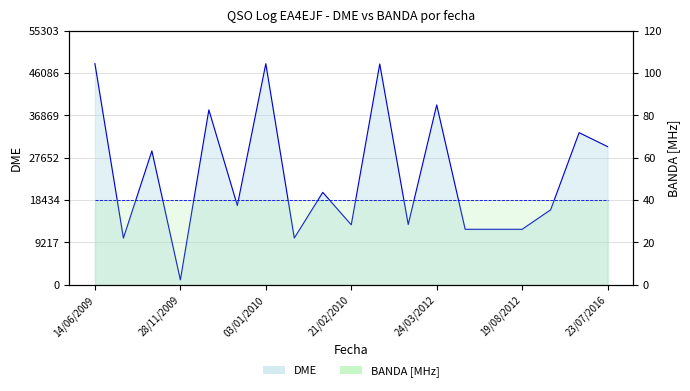

The BANDA line series shows 40 at 17. True or false?

True